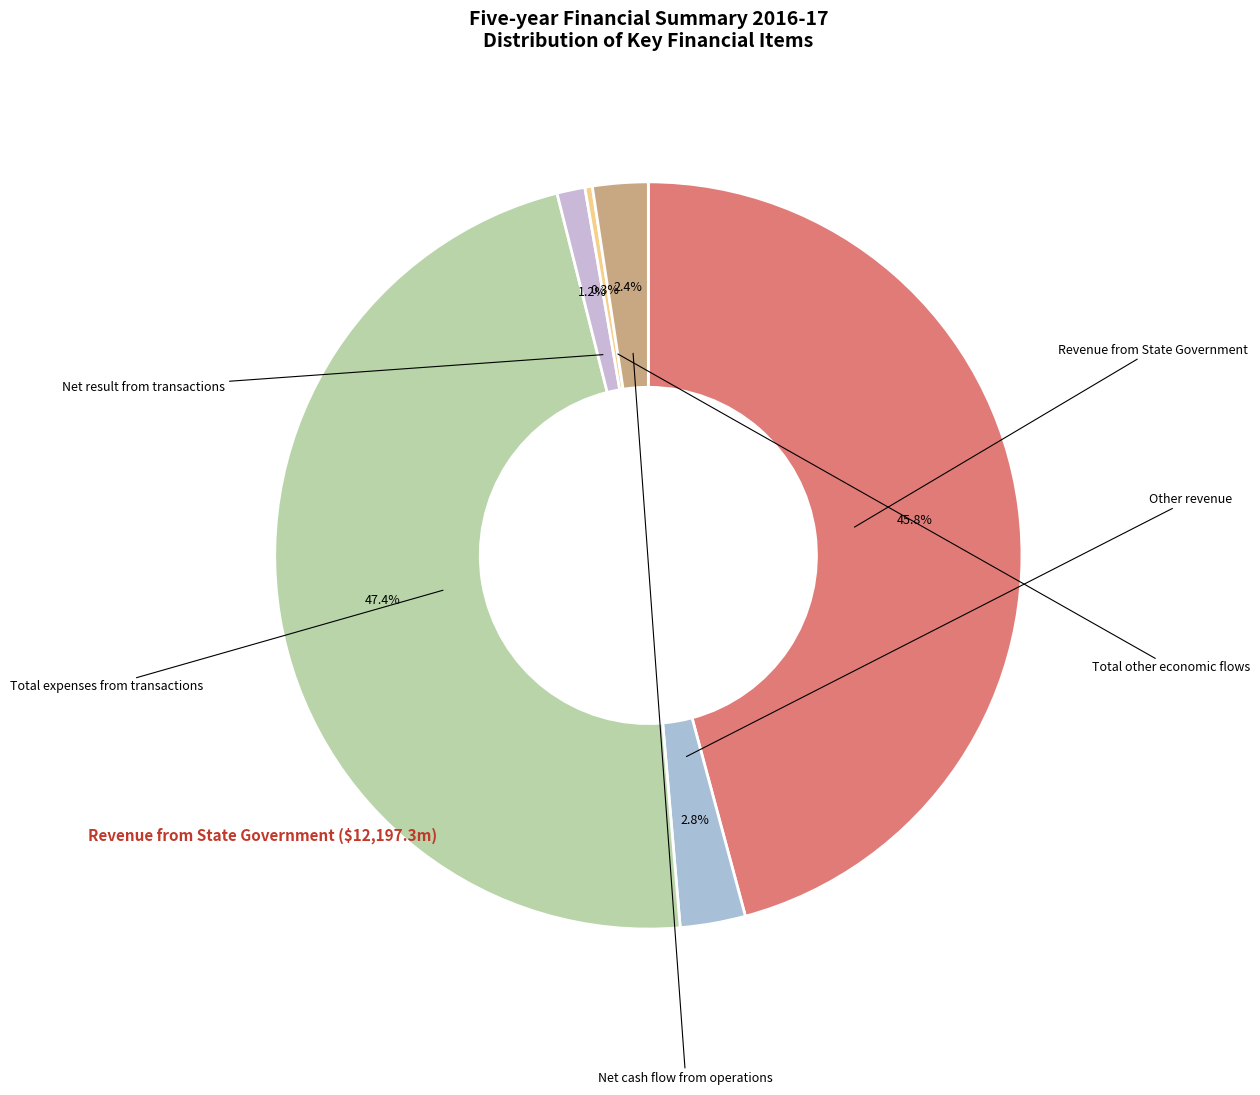

To the nearest percent, what is the difference between the largest and smallest slice percentages?

47%